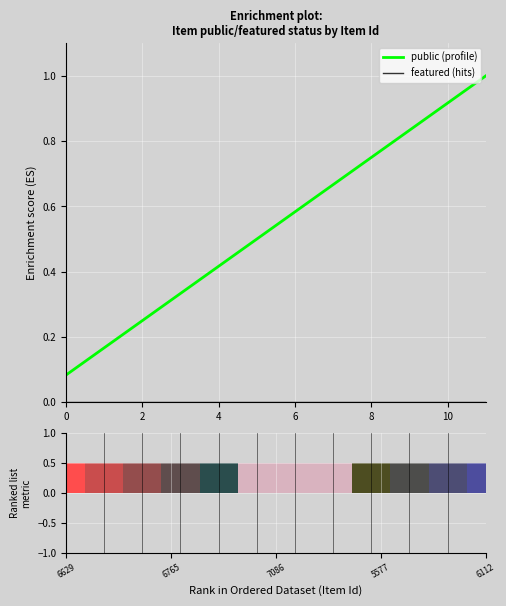

How many groups of bars are there?

12